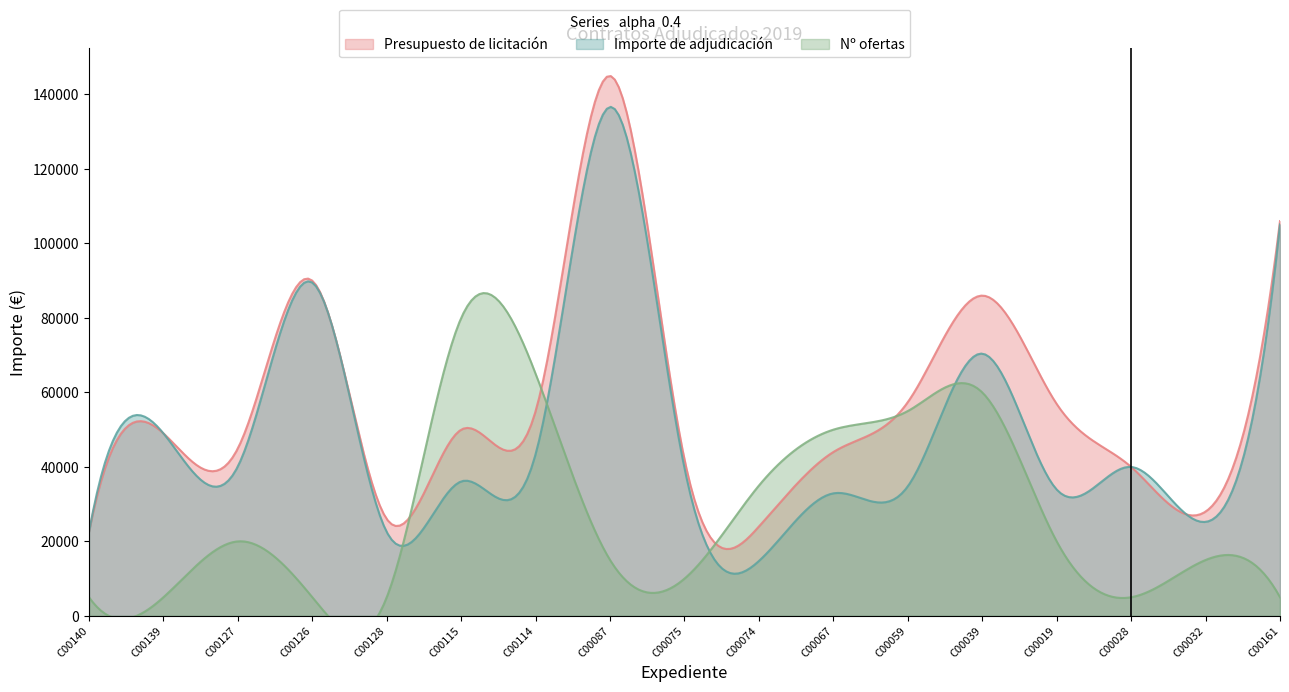

How many categories are shown in the chart?

17